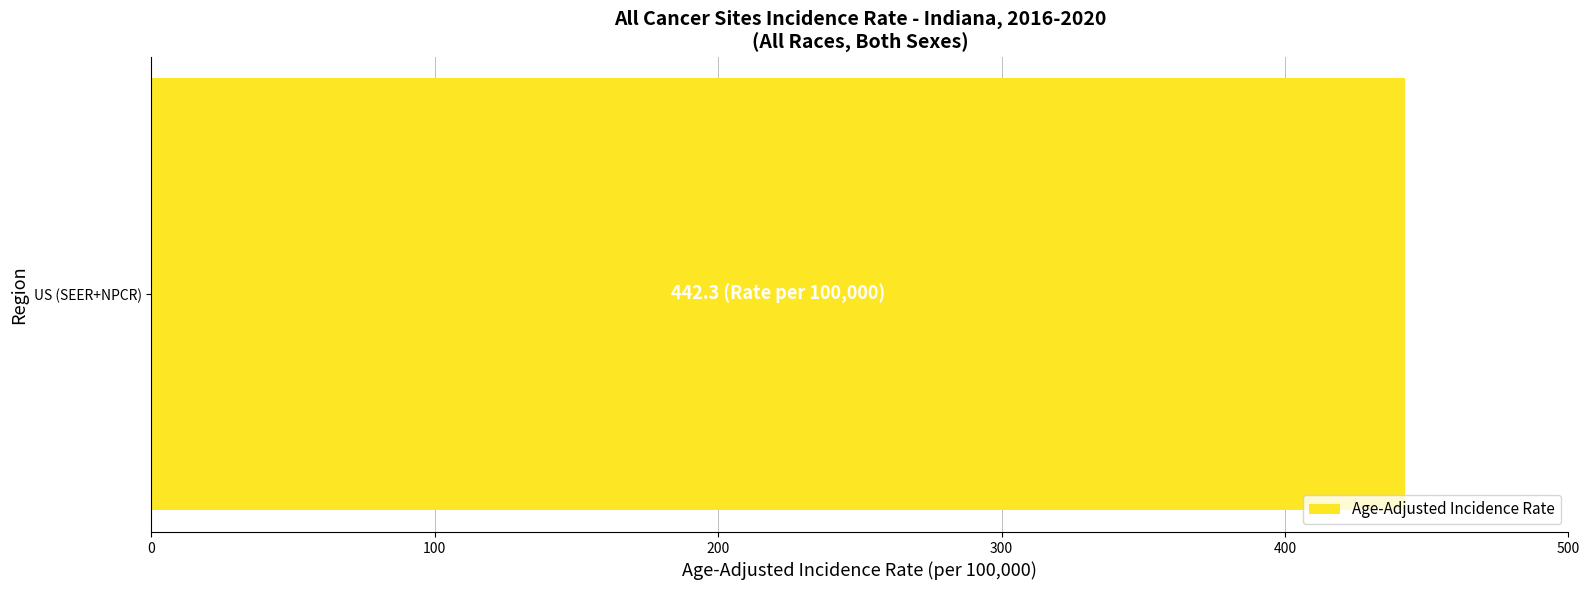

Which label corresponds to the largest value in the chart?

US (SEER+NPCR)